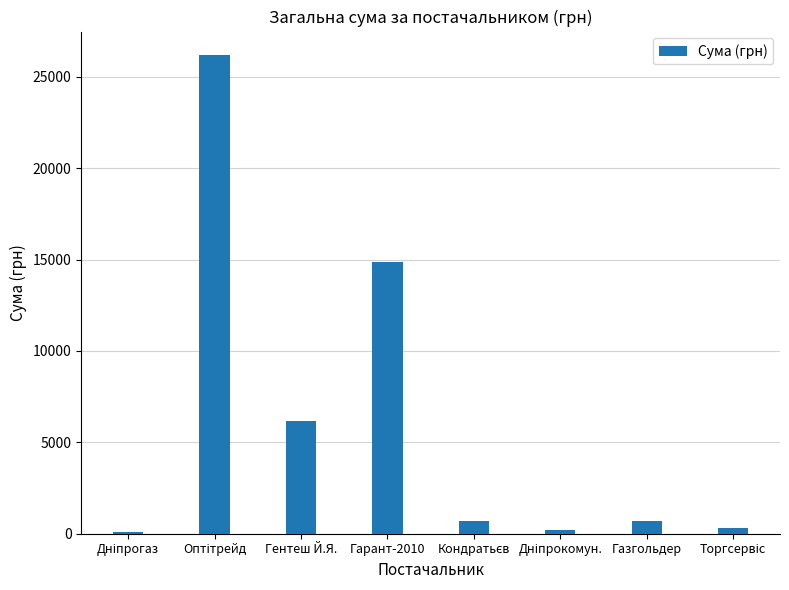

What is the greatest value displayed?

26169.0